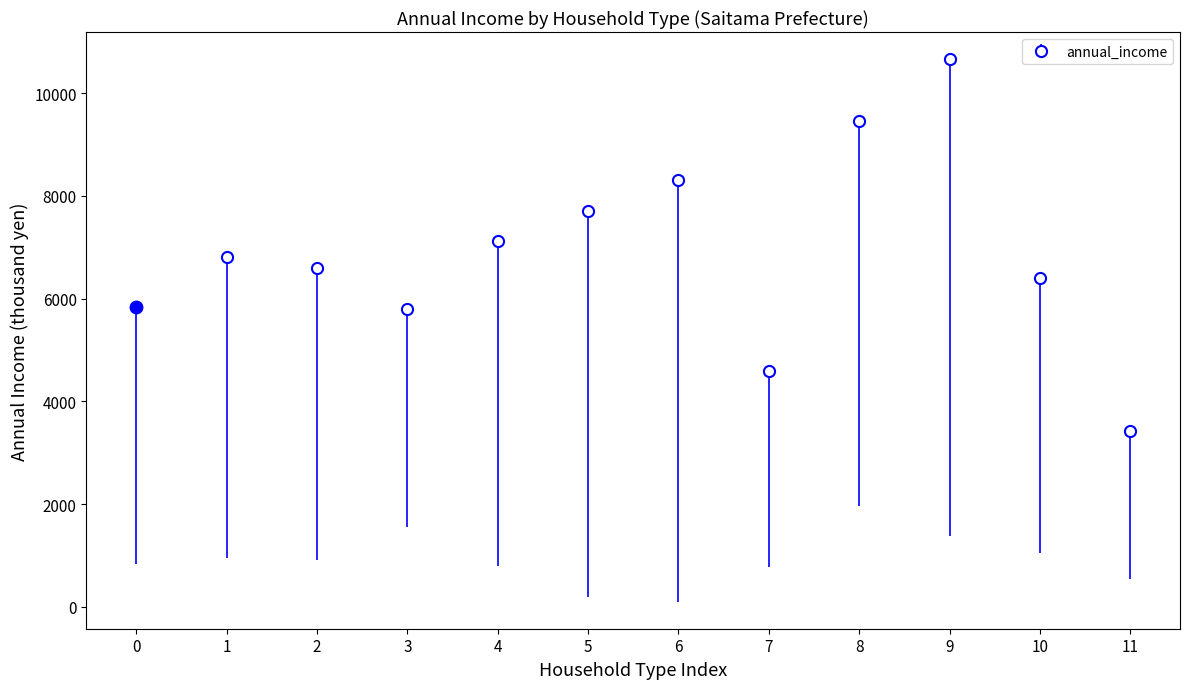

What is the ratio of the value at 5 to the value at 9?

0.7